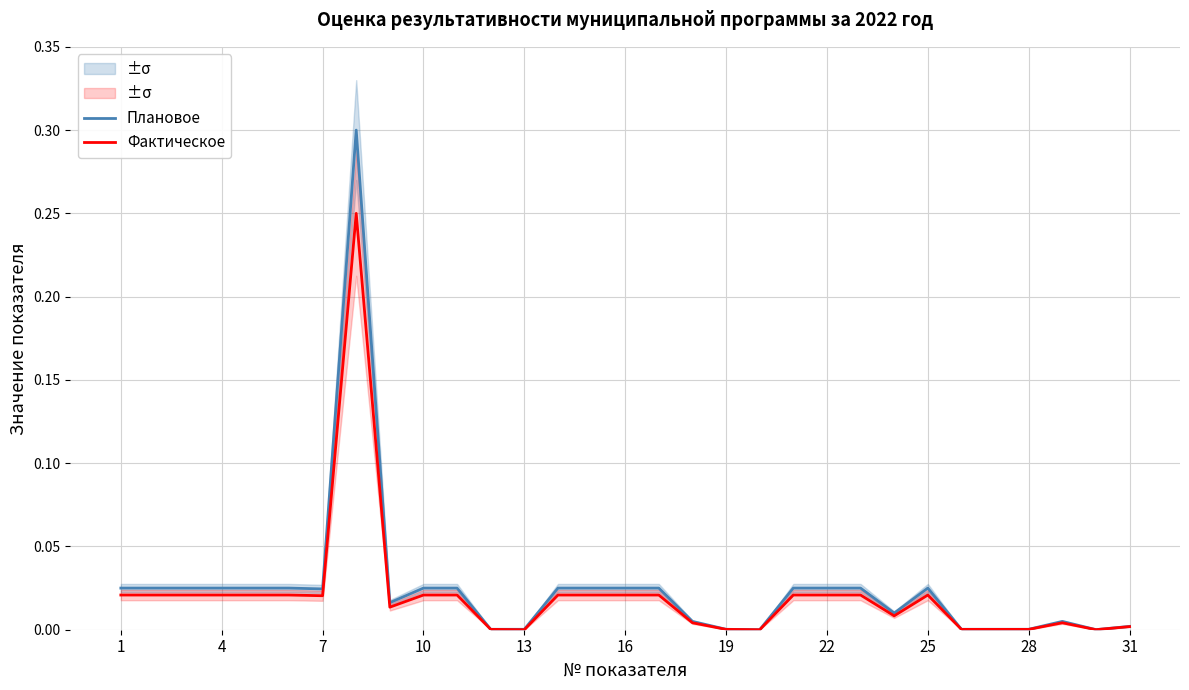

How many interior local valleys does the Плановое series have?

5